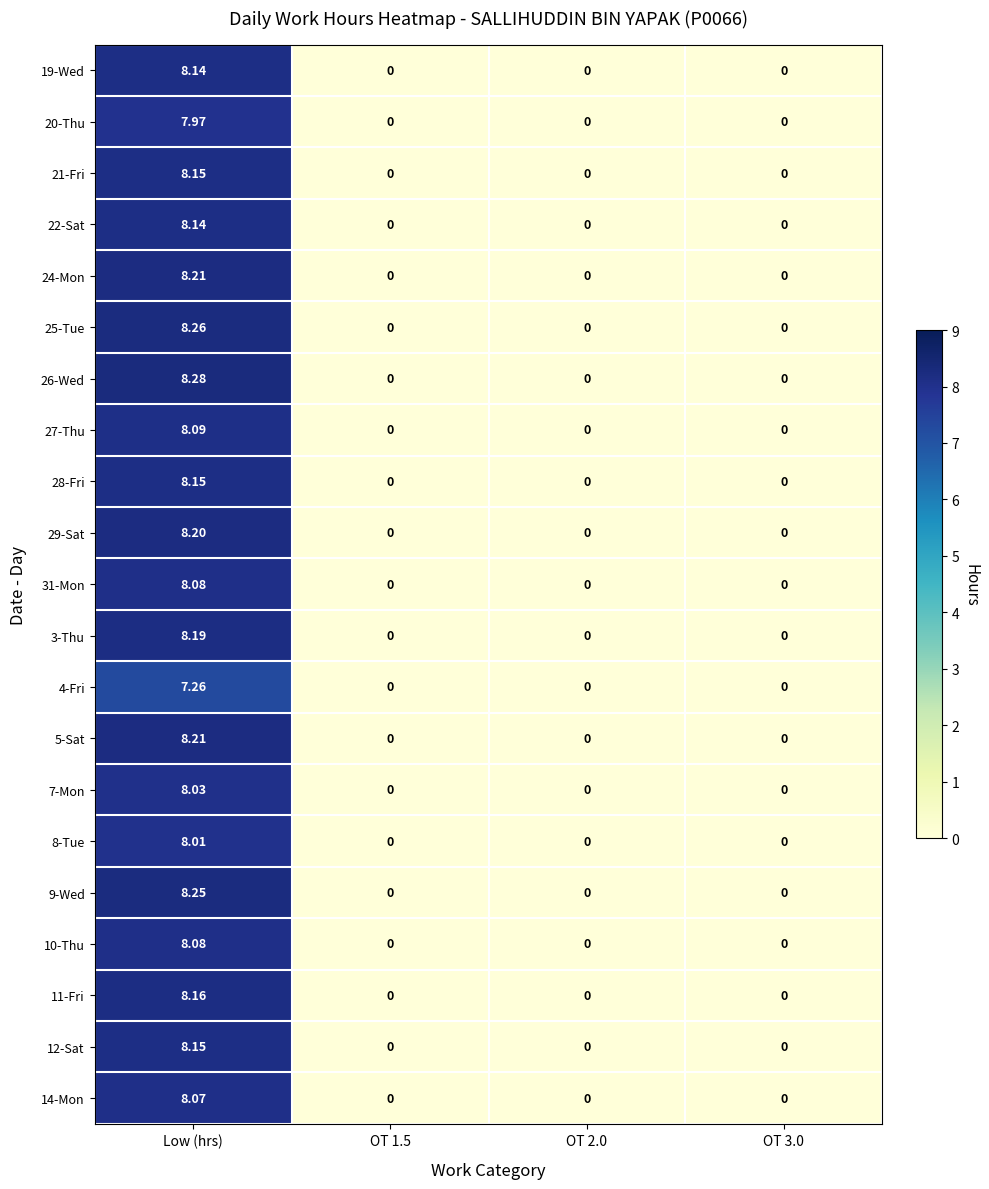

At which category is the sum across all series the highest?

Low (hrs)